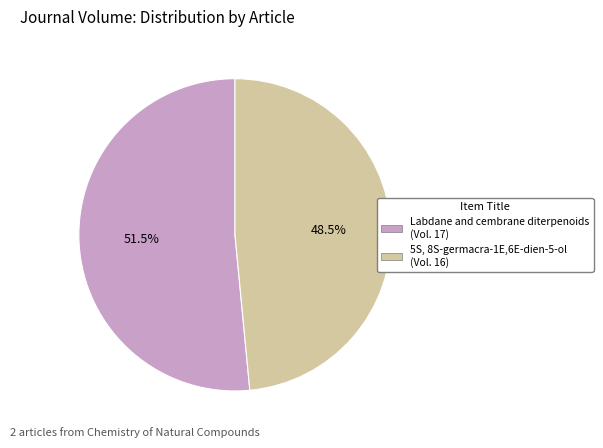

Between Labdane and cembrane diterpenoids and 5S, 8S-germacra-1E,6E-dien-5-ol, which is larger?

Labdane and cembrane diterpenoids